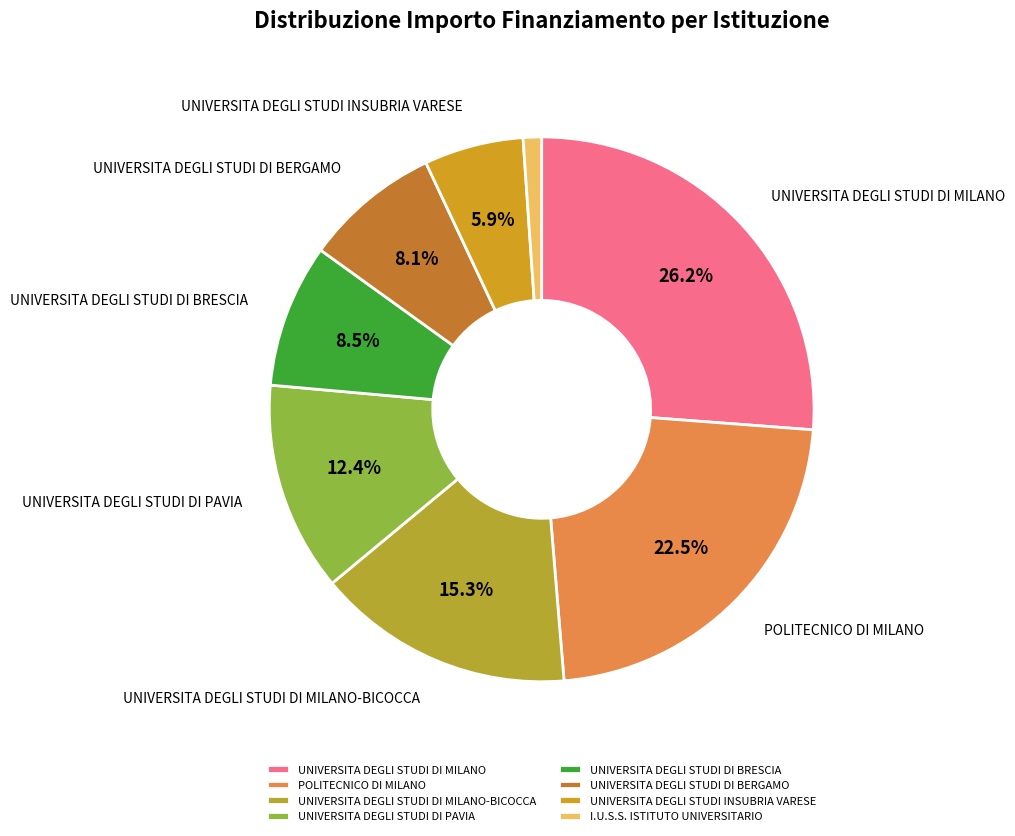

How many segments does this pie chart have?

8